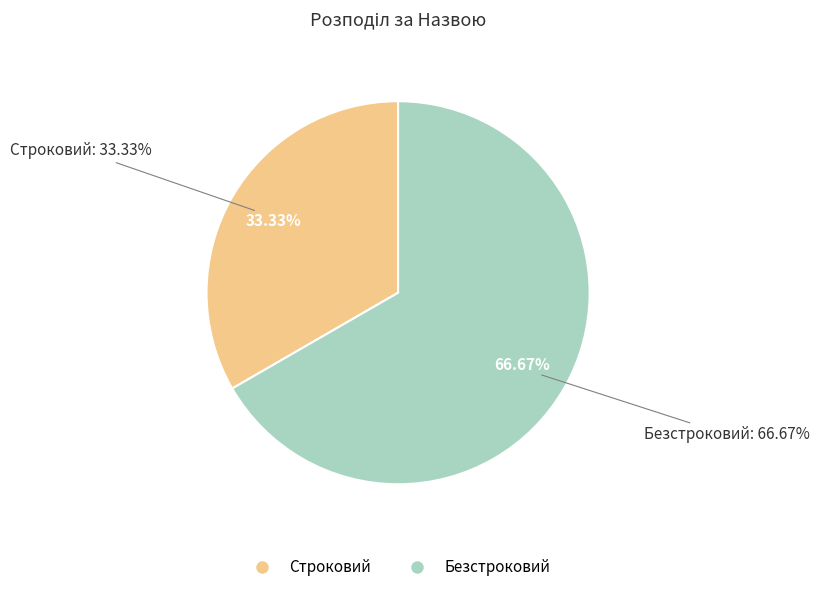

Is it true that Безстроковий is 67% of the pie?

True